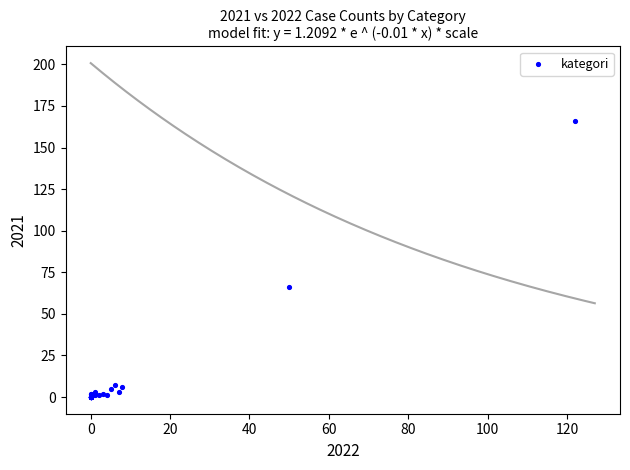

What Y value in the scatter plot is closest to 83?

66